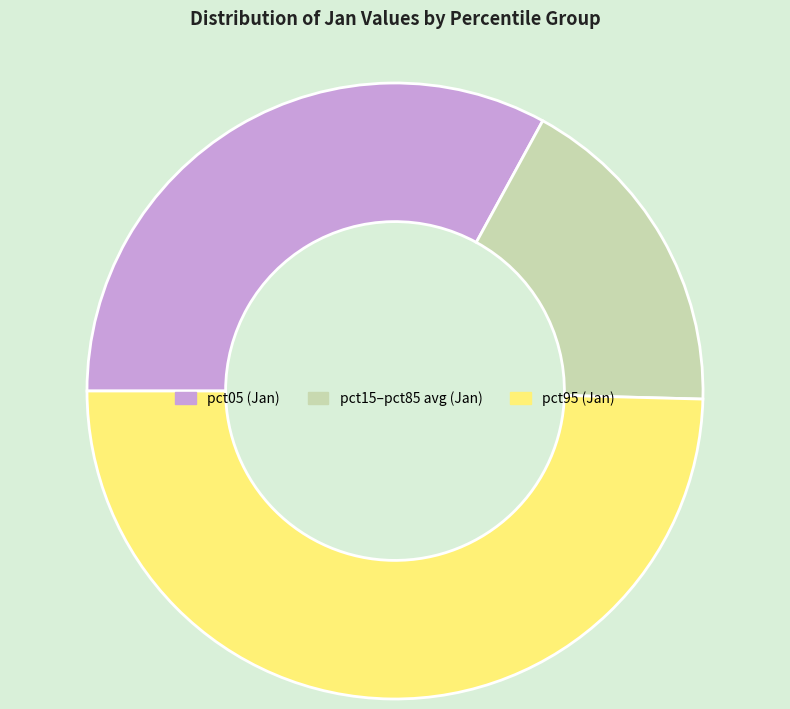

Rank the categories by value from lowest to highest.

pct15–pct85 avg (Jan), pct05 (Jan), pct95 (Jan)